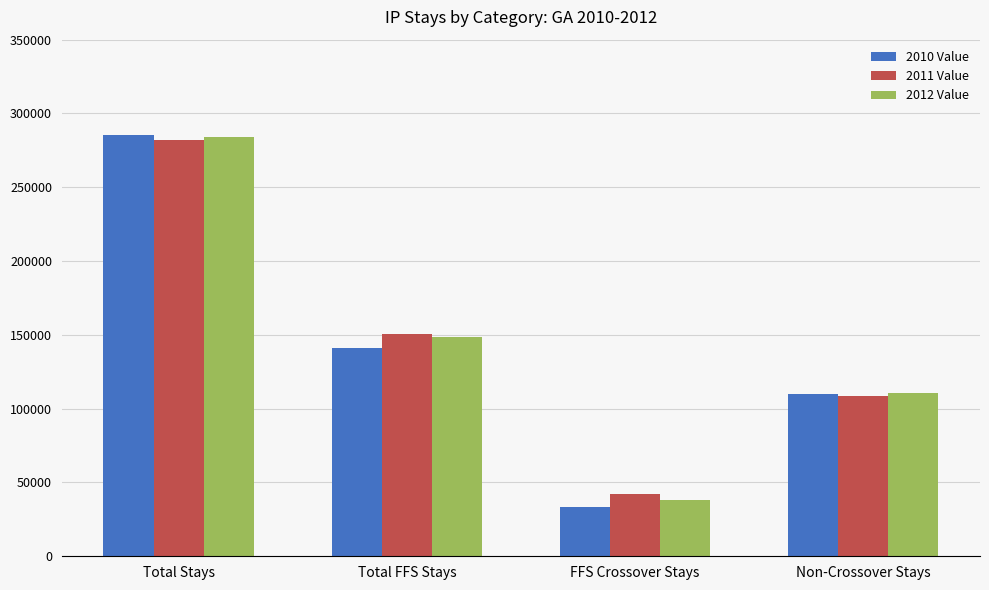

Is it true that 2012 Value equals 212590 at Total FFS Stays?

False